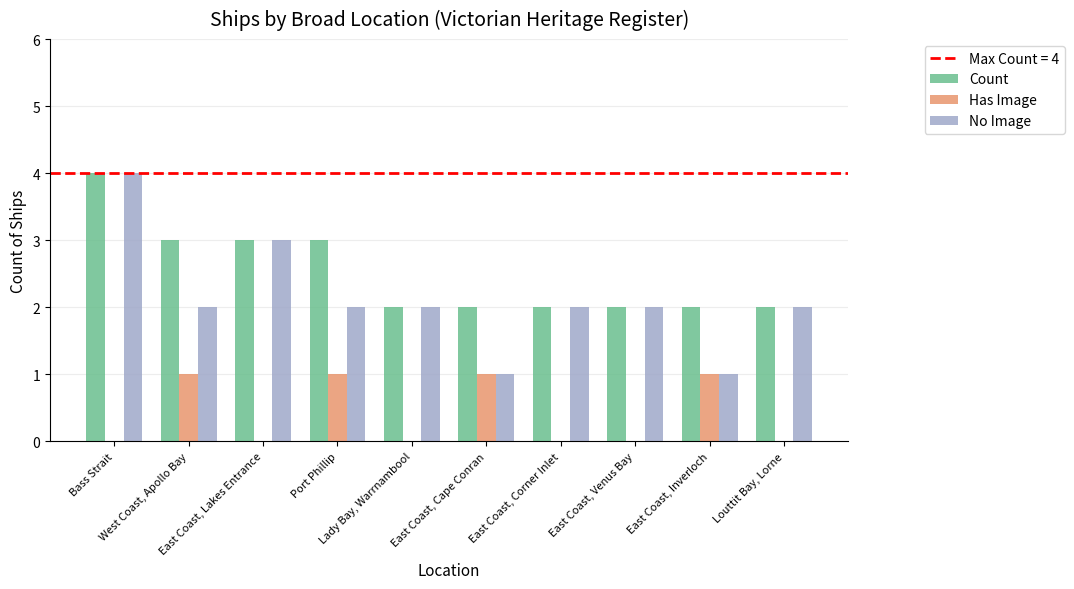

Which series has the largest total across all categories?

Count